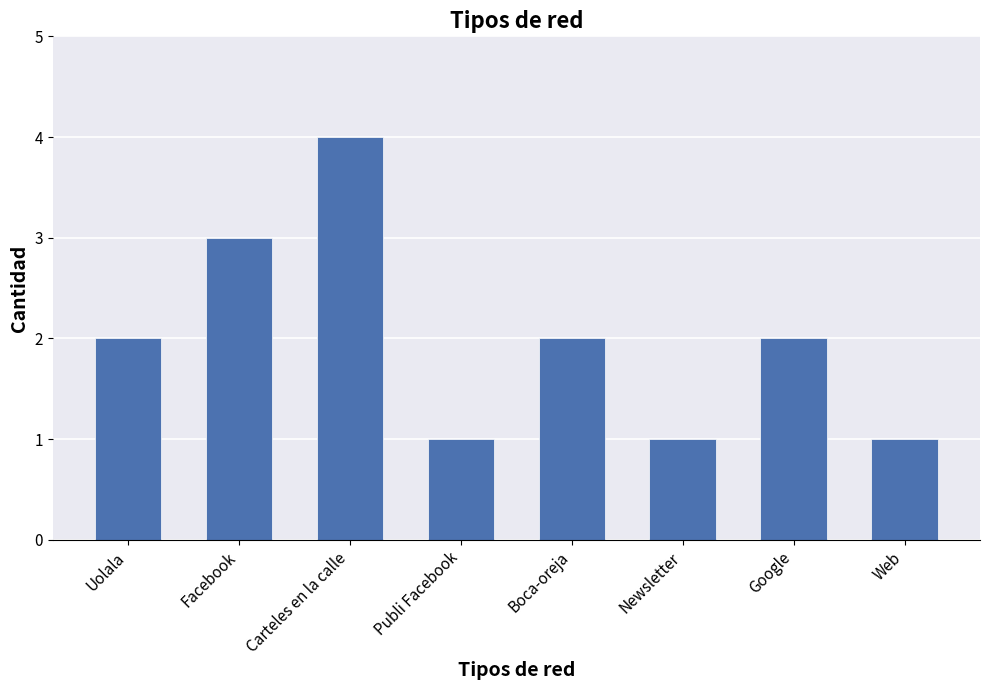

What is the value of the 8th bar from the left?

1